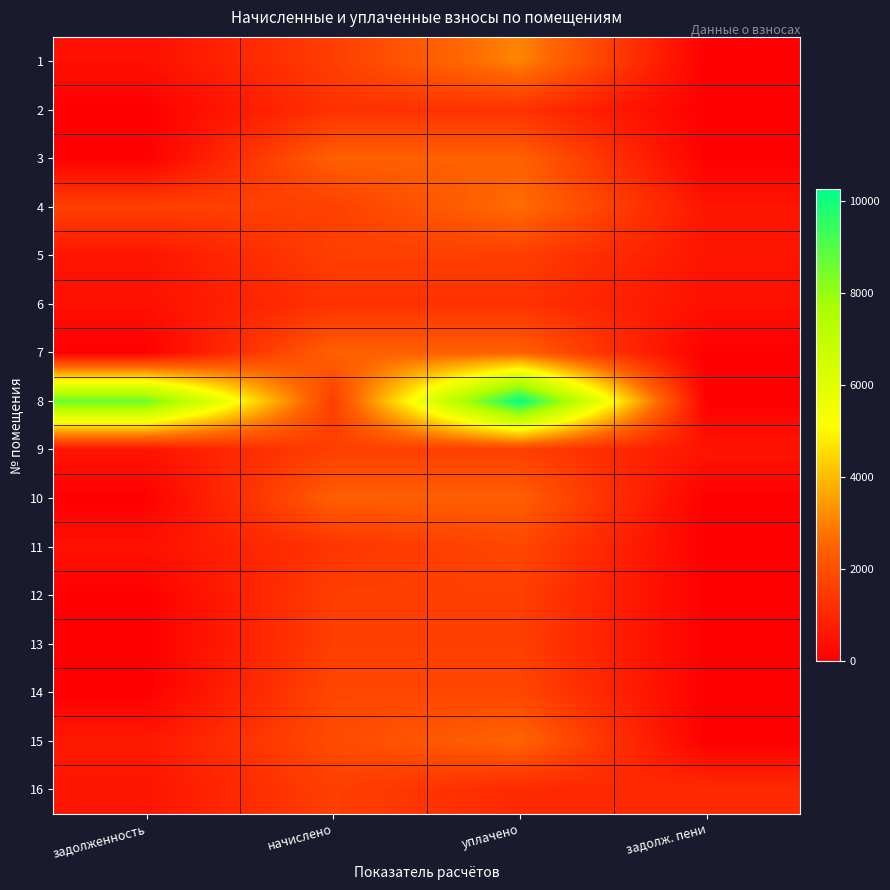

Reading left to right, extract all data points from this chart.

1: задолженность=401.4	начислено=1565.4	уплачено=3091.8	задолж. пени=0.0
2: задолженность=0.0	начислено=1261.1	уплачено=1261.1	задолж. пени=0.0
3: задолженность=0.0	начислено=2419.6	уплачено=2419.6	задолж. пени=0.0
4: задолженность=1613.0	начислено=1613.0	уплачено=2688.4	задолж. пени=537.7
5: задолженность=525.5	начислено=1587.4	уплачено=1580.6	задолж. пени=532.3
6: задолженность=424.0	начислено=1272.1	уплачено=1272.1	задолж. пени=424.0
7: задолженность=0.0	начислено=2415.9	уплачено=2415.9	задолж. пени=0.0
8: задолженность=8684.1	начислено=1565.4	уплачено=10249.5	задолж. пени=0.0
9: задолженность=527.9	начислено=1583.7	уплачено=1583.7	задолж. пени=527.9
10: задолженность=0.0	начислено=2382.9	уплачено=2382.9	задолж. пени=0.0
11: задолженность=446.0	начислено=1338.1	уплачено=1784.1	задолж. пени=0.0
12: задолженность=0.0	начислено=1587.4	уплачено=1587.4	задолж. пени=0.0
13: задолженность=0.0	начислено=1576.4	уплачено=1575.9	задолж. пени=0.0
14: задолженность=0.0	начислено=1781.7	уплачено=1781.7	задолж. пени=0.0
15: задолженность=629.3	начислено=1888.0	уплачено=2517.3	задолж. пени=0.0
16: задолженность=527.9	начислено=1583.7	уплачено=1055.8	задолж. пени=1055.8